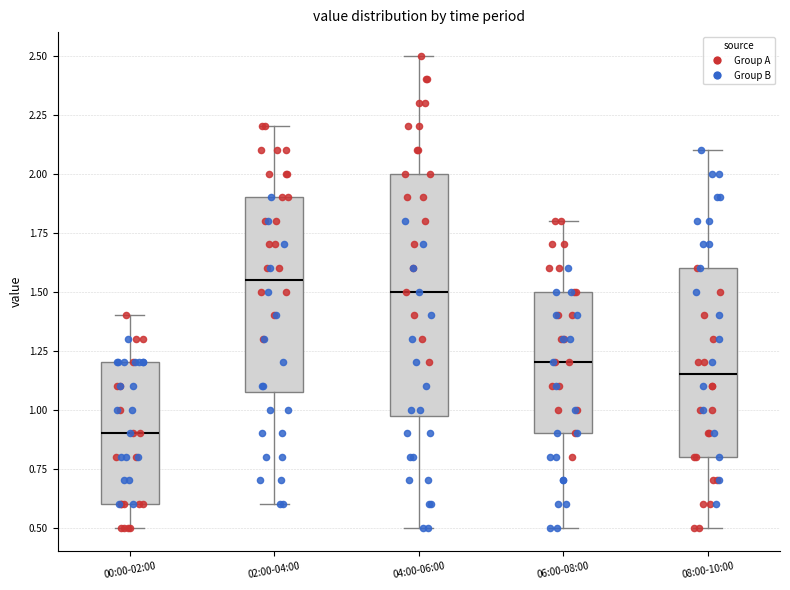

Which box's median line is the highest?

02:00-04:00